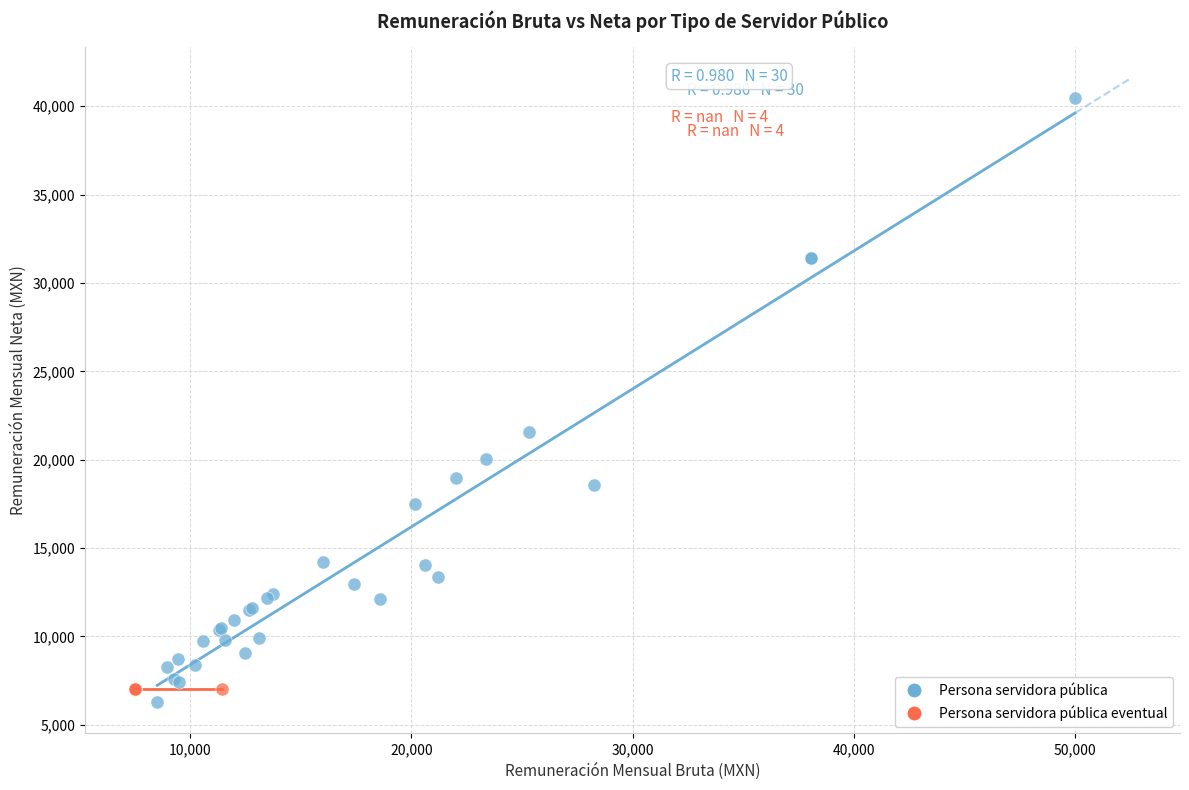

Which series reaches the maximum Y coordinate?

Persona servidora pública